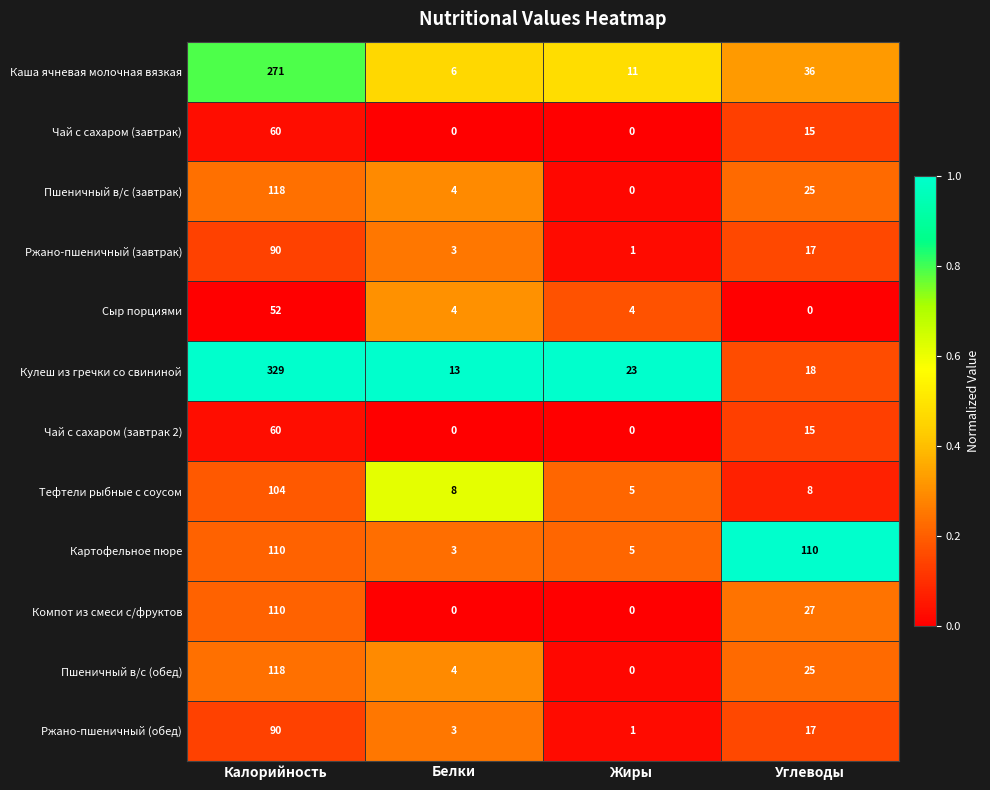

Which series changed the most between Белки and Углеводы?

Картофельное пюре